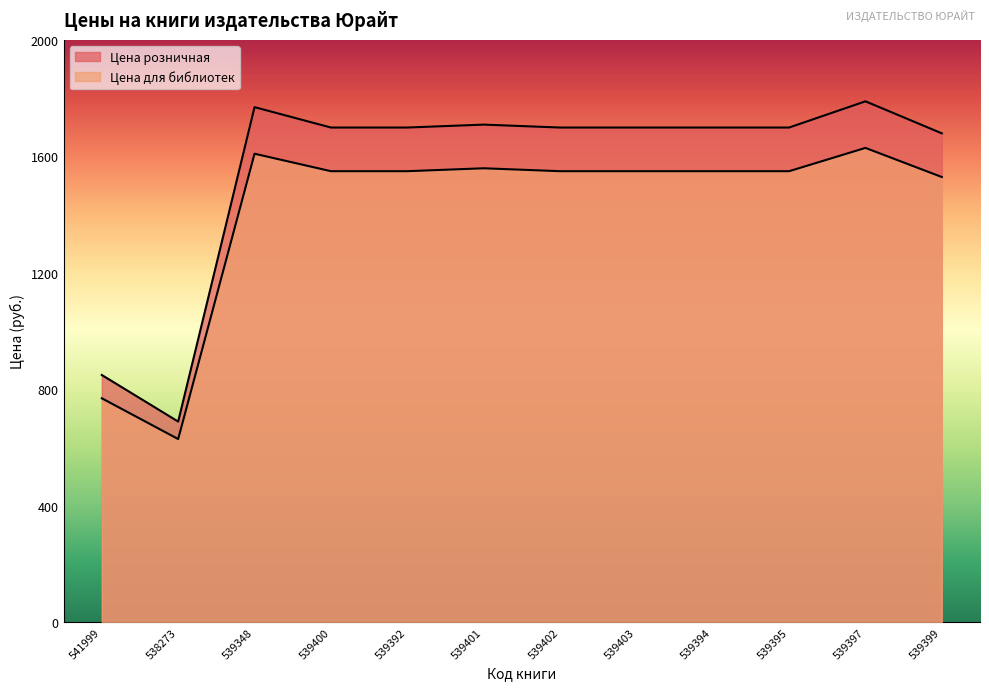

True or false: Цена для библиотек and Цена розничная intersect in this chart.

False